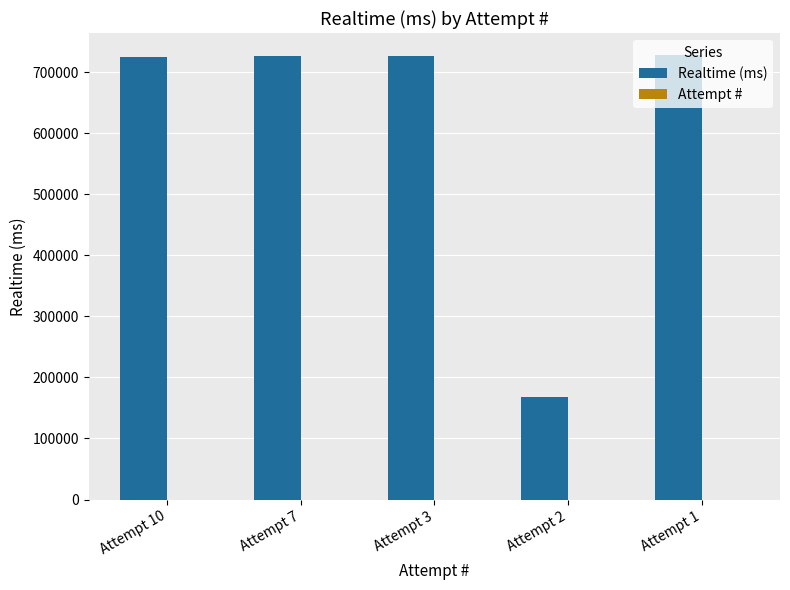

How many data points does each series have?

5